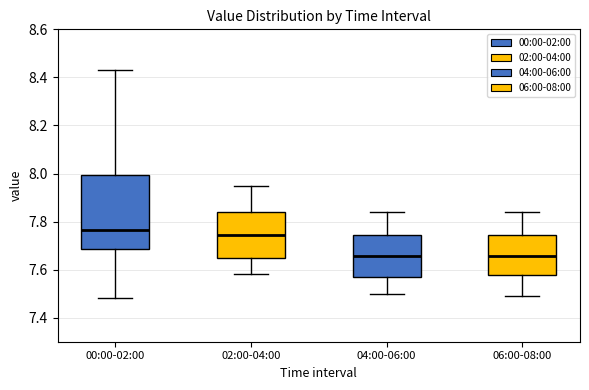

Reading left to right, read every box against the y-axis: the position of its median line, the range the box covers, and the ends of its whiskers. The values are not printed on the chart, so give them approximately, as read against the axis.

00:00-02:00: median 7.76, box 7.68 to 8.00, whiskers 7.48 to 8.44
02:00-04:00: median 7.74, box 7.66 to 7.84, whiskers 7.58 to 7.96
04:00-06:00: median 7.66, box 7.56 to 7.74, whiskers 7.50 to 7.84
06:00-08:00: median 7.66, box 7.58 to 7.74, whiskers 7.50 to 7.84